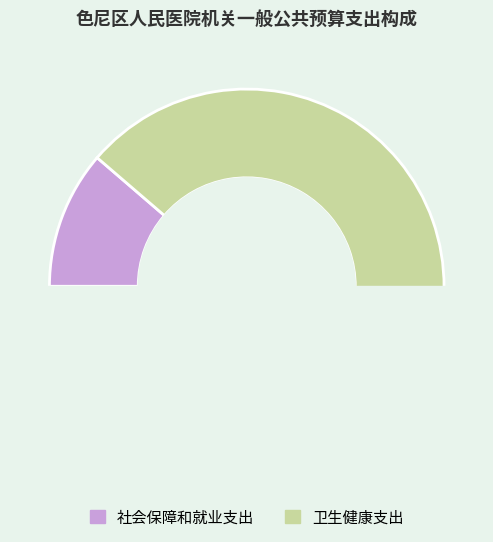

What is the change in value from 社会保障和就业支出 to 卫生健康支出?

+1282.4